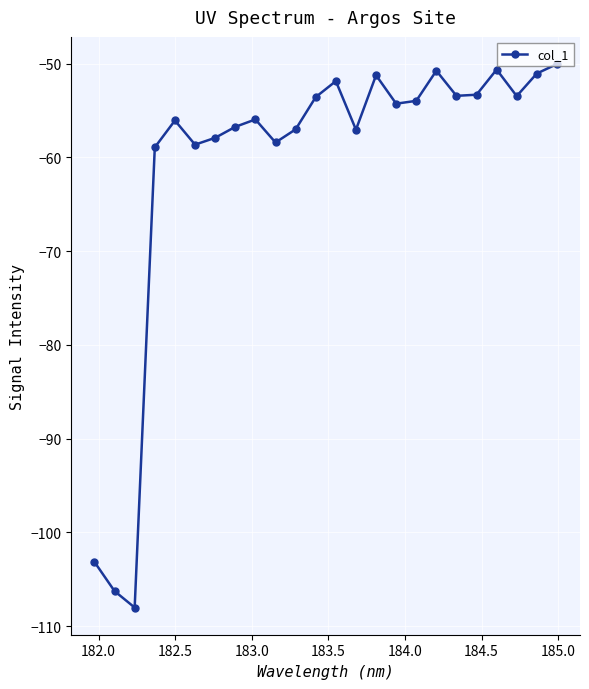

Is this an area chart (filled region under the line)?

No